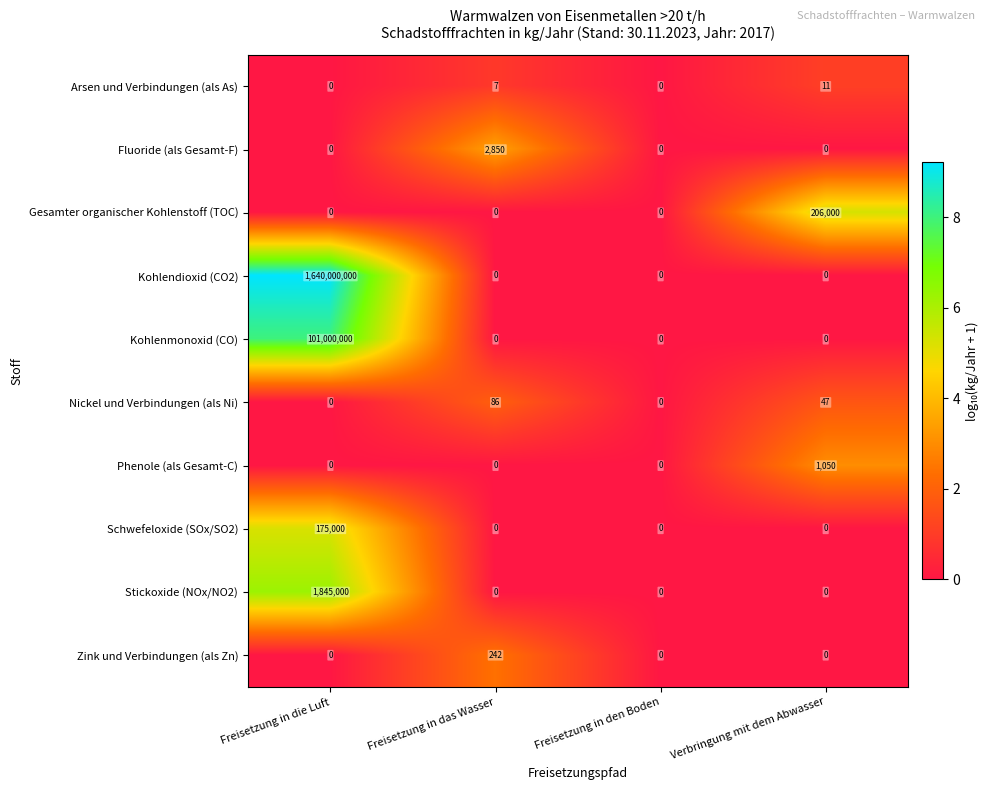

The Phenole (als Gesamt-C) series shows 0 at Freisetzung in die Luft. True or false?

True